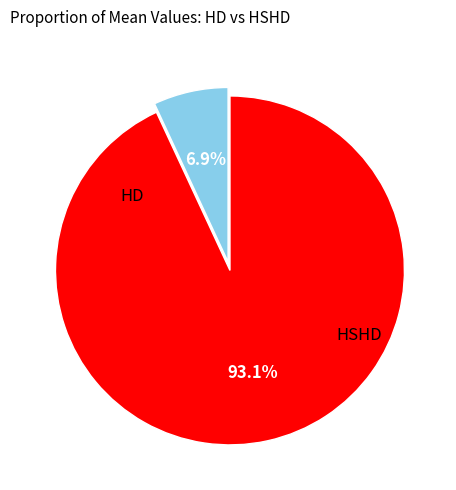

Does any single category account for the majority?

Yes